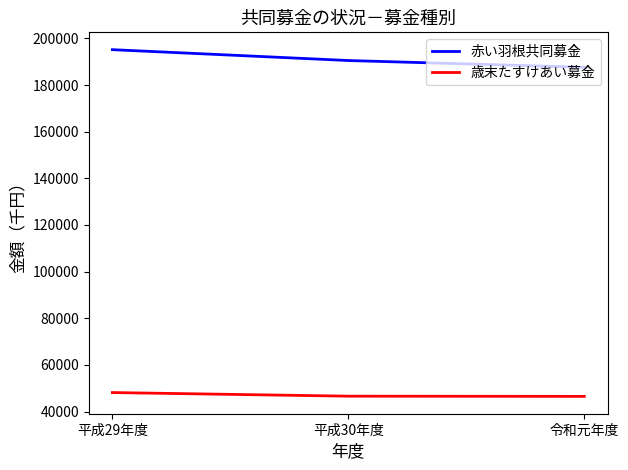

At how many categories does at least one series exceed 103376?

3